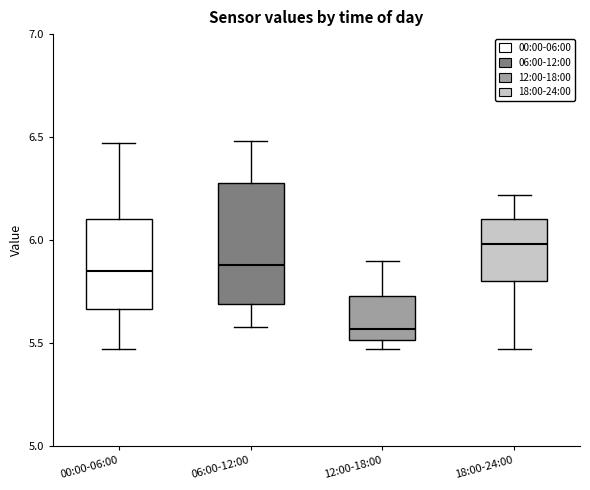

Comparing the boxes themselves (not the whiskers), which one is the tallest?

06:00-12:00